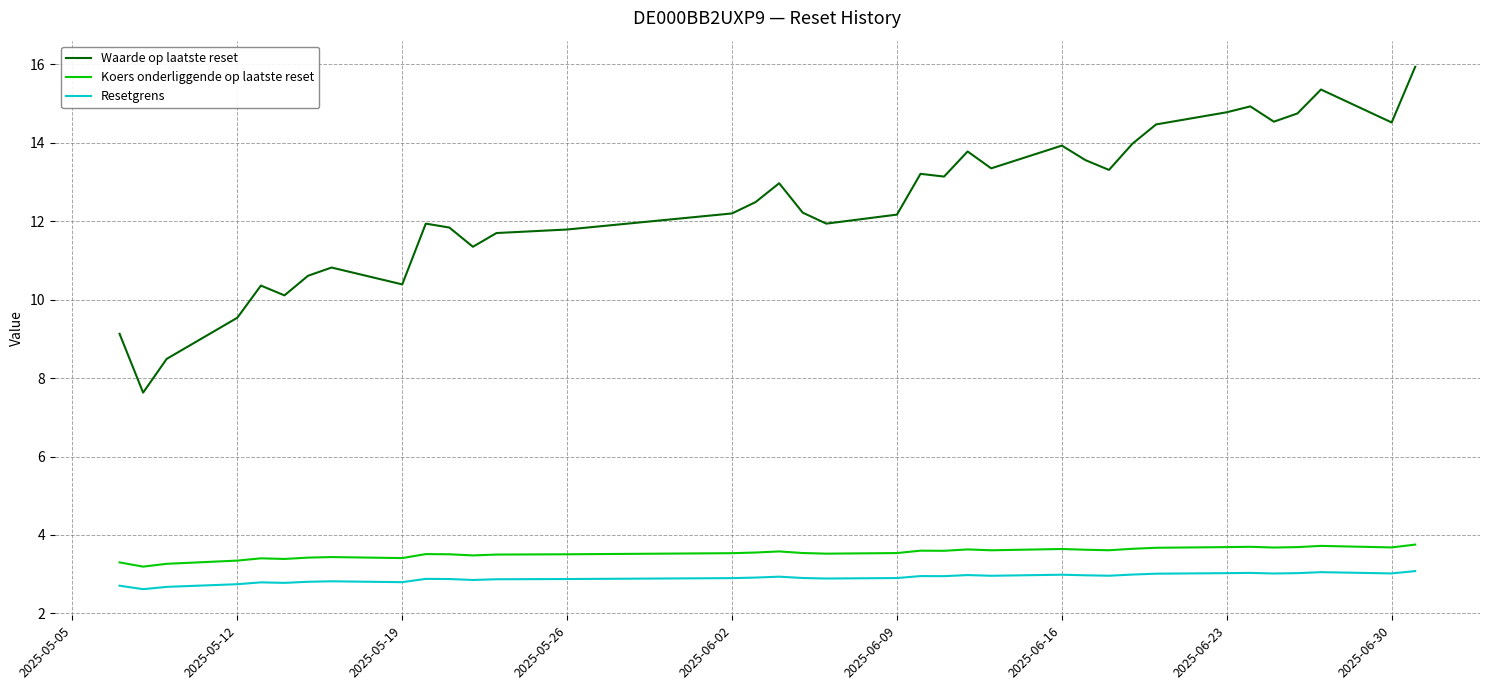

Which series has the largest total across all categories?

Waarde op laatste reset